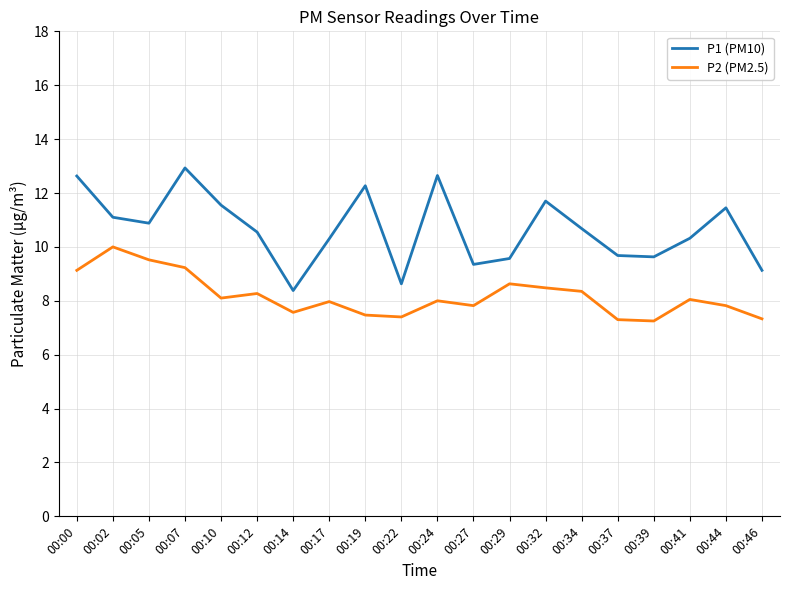

What is the difference between the second highest and second lowest values in the P2 (PM2.5) series?

2.2